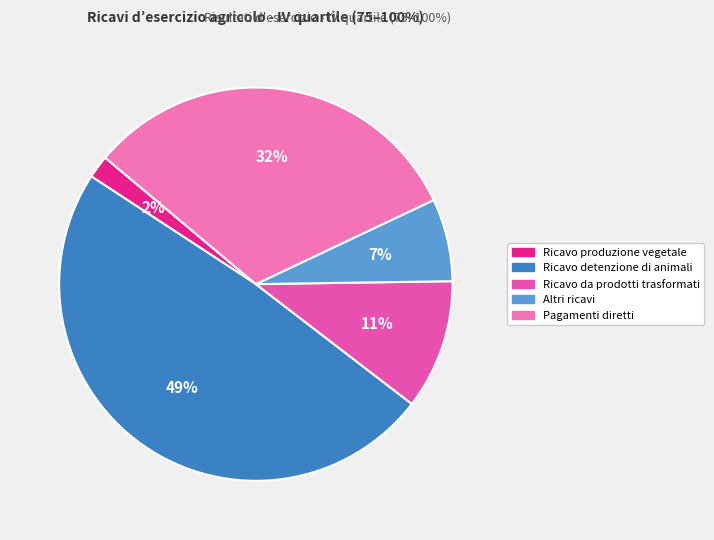

Rank the categories by value from lowest to highest.

Ricavo produzione vegetale, Altri ricavi, Ricavo da prodotti trasformati, Pagamenti diretti, Ricavo detenzione di animali